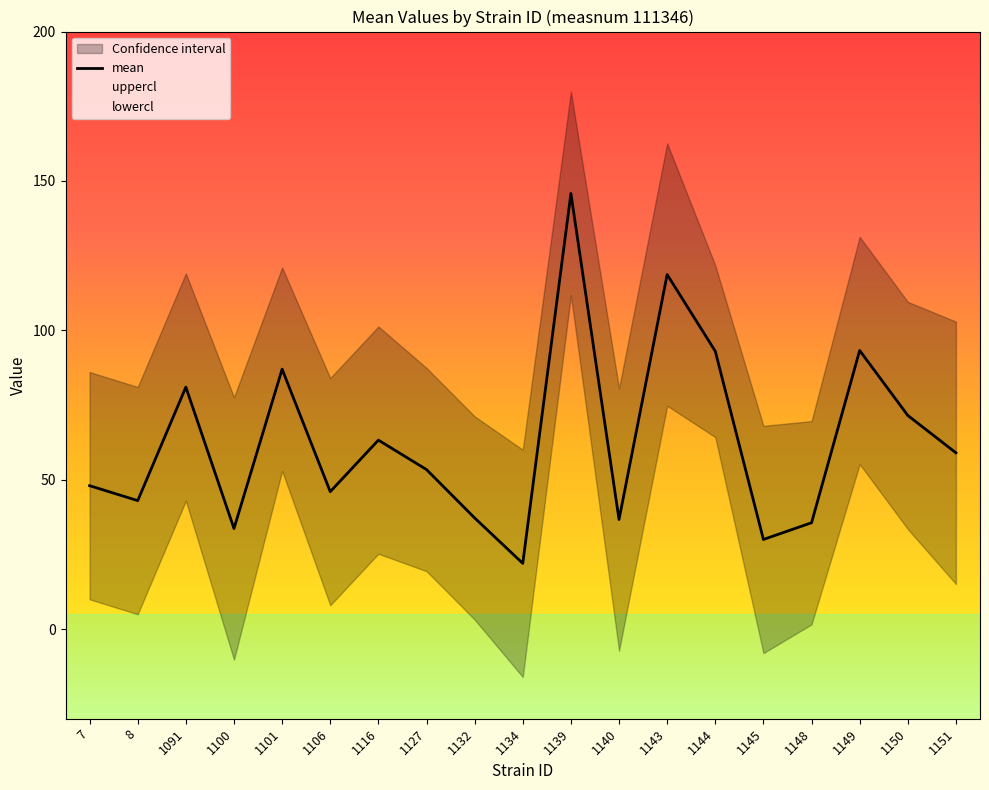

What is the sum of all lowercl values?

481.2